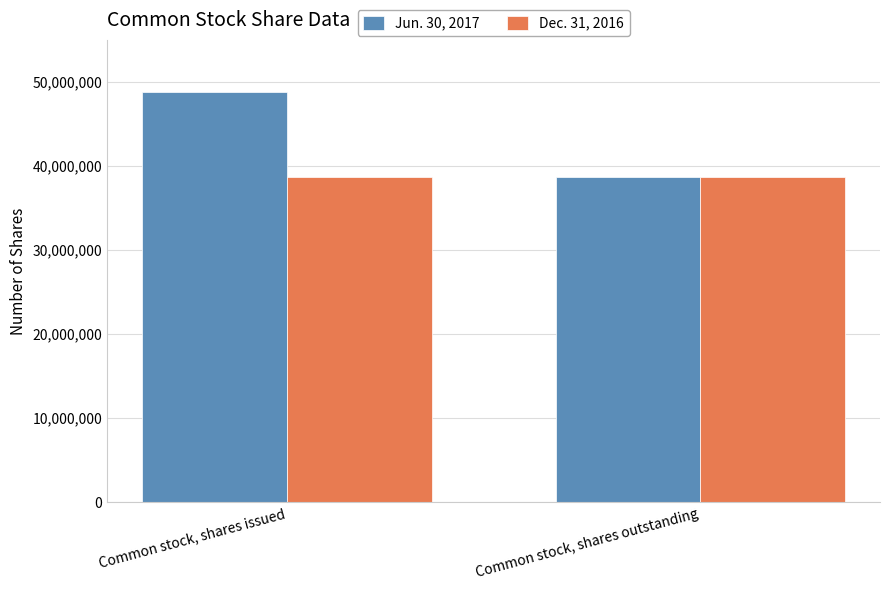

What is the value of the Dec. 31, 2016 bar at the 2nd from the left?

38724090